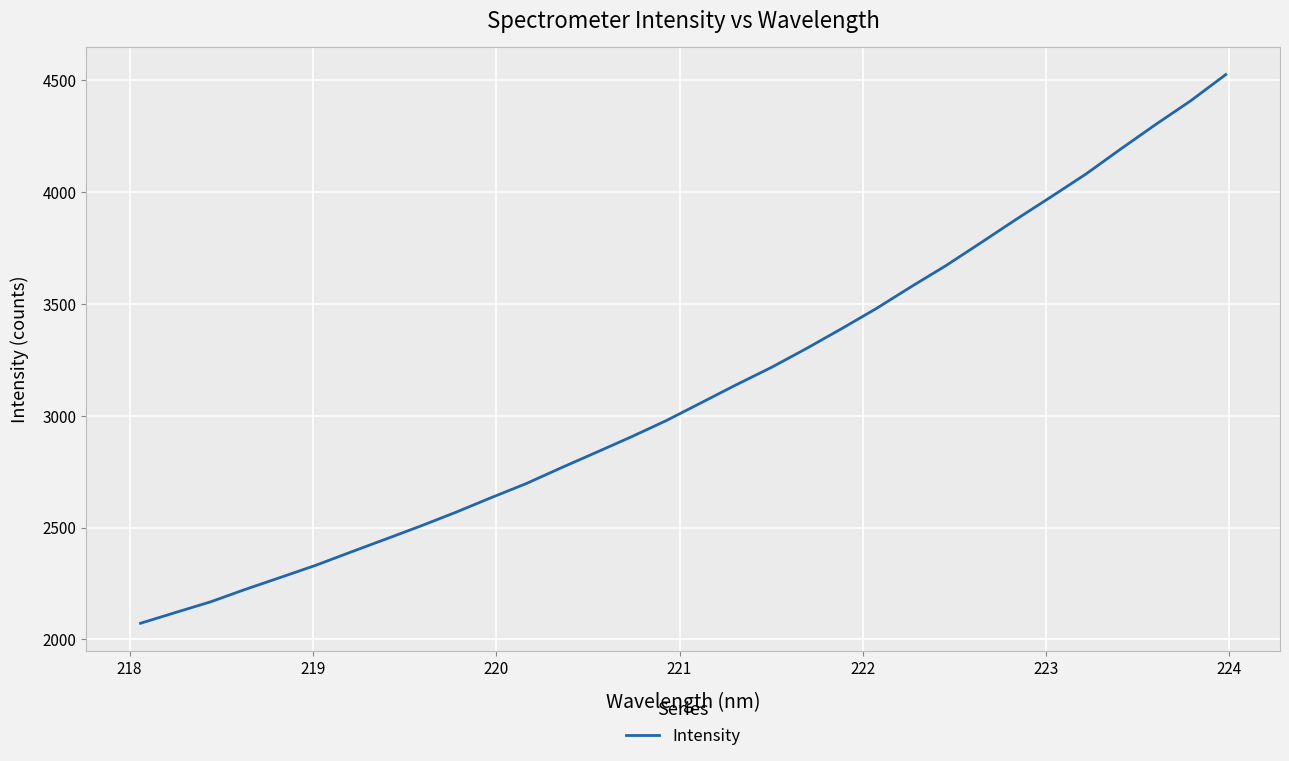

What is the average value?

3121.3